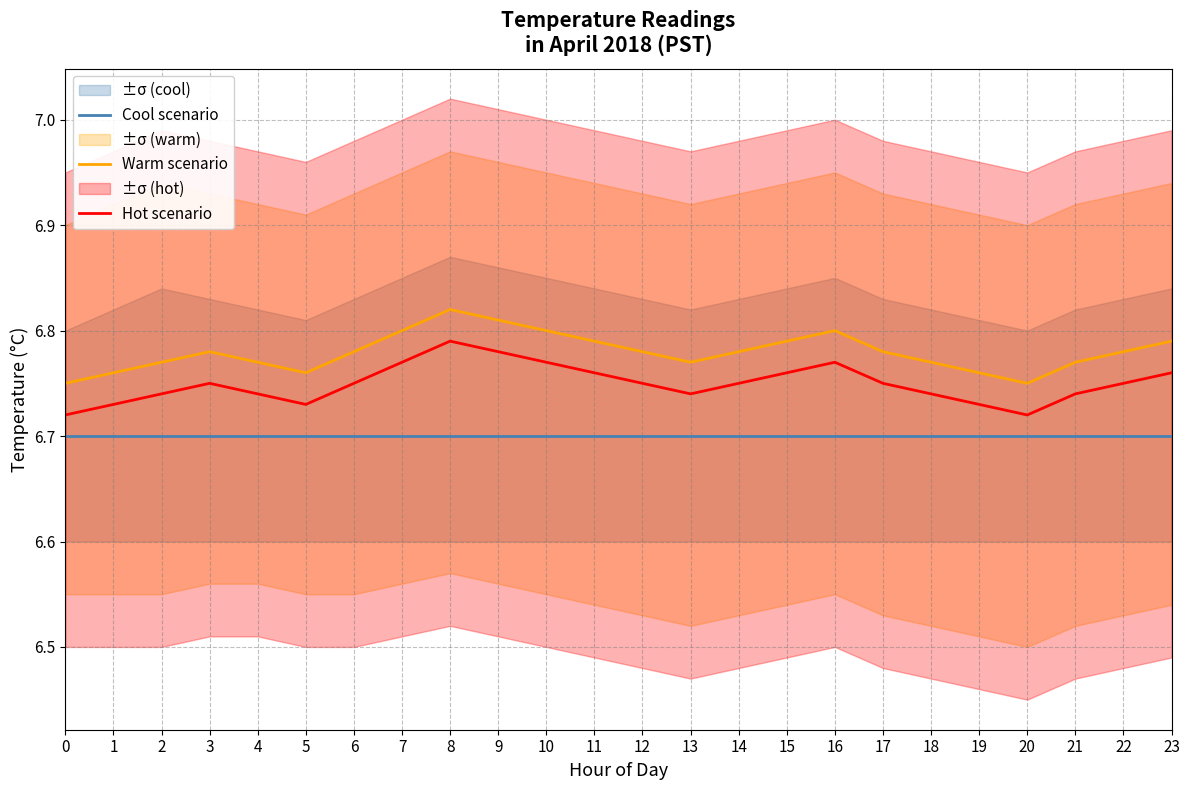

True or false: Warm scenario and Hot scenario cross at least once.

False